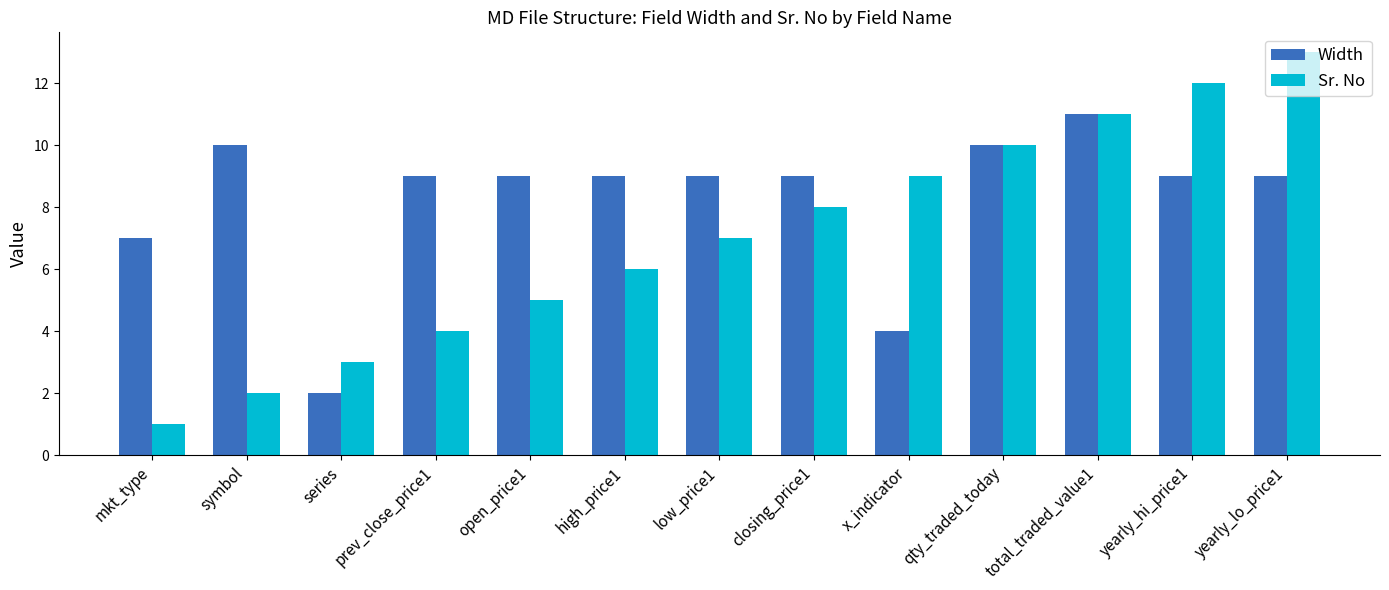

The Sr. No series shows 4 at high_price1. True or false?

False